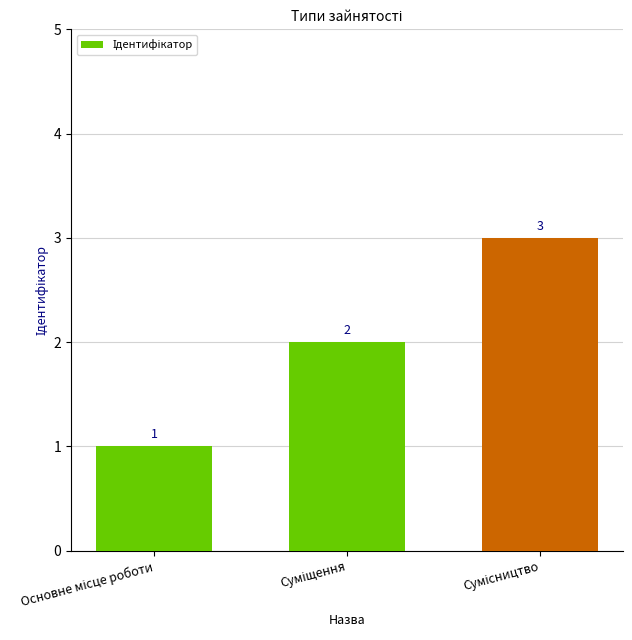

How many data points does each series have?

3